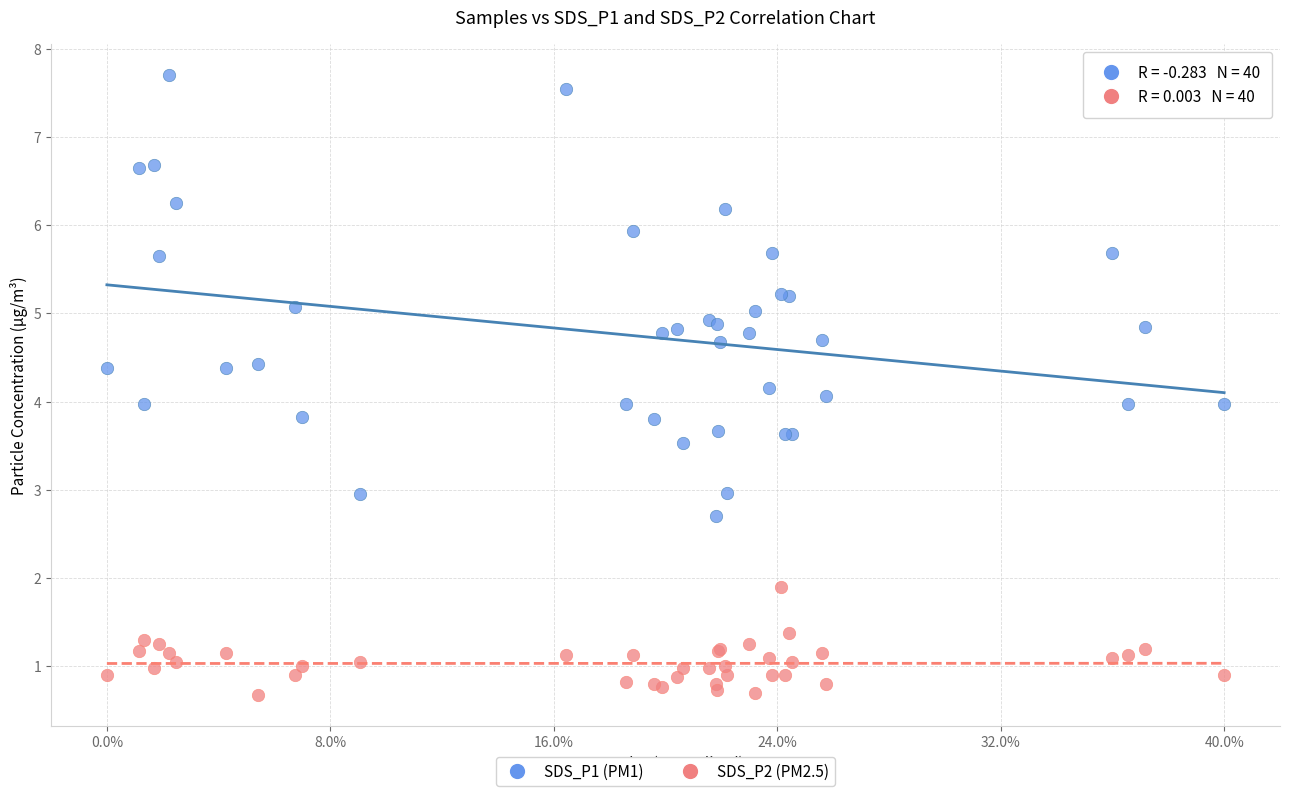

Which series reaches the maximum Y coordinate?

SDS_P1 (PM1)